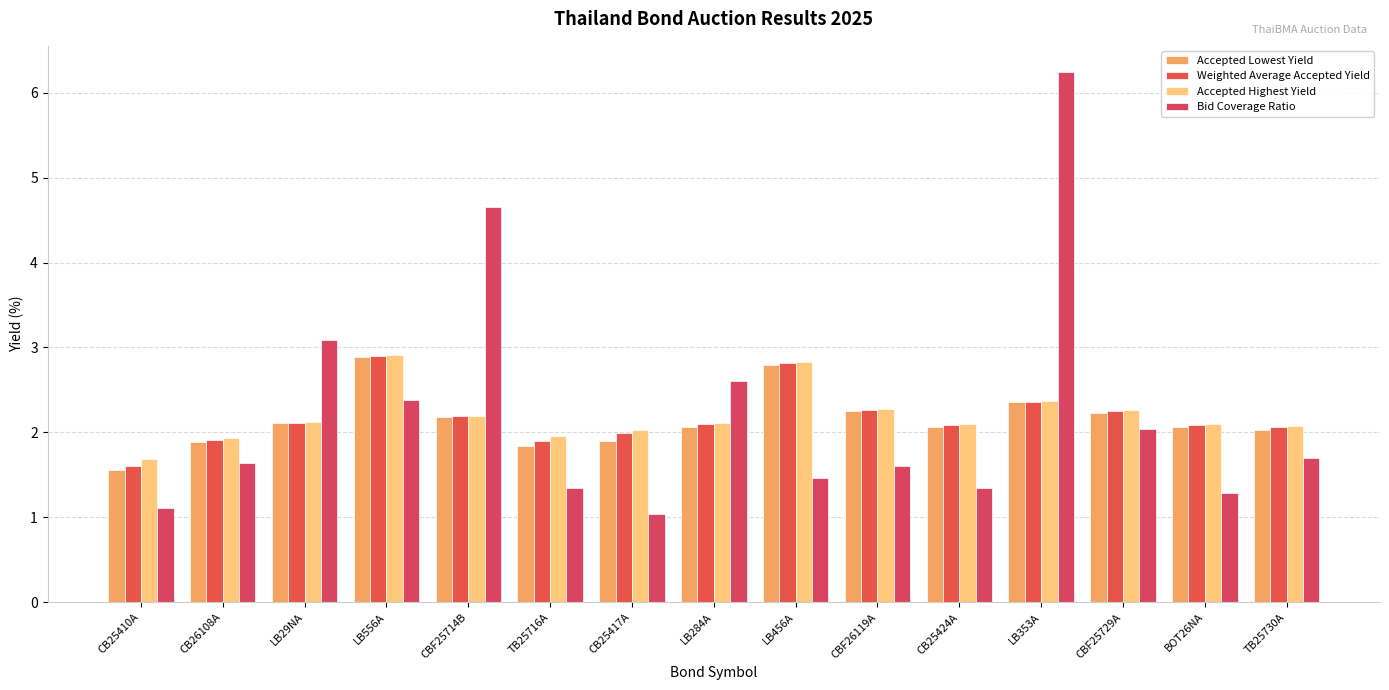

What is the difference between the Accepted Highest Yield values at LB29NA and CBF25729A?

0.1